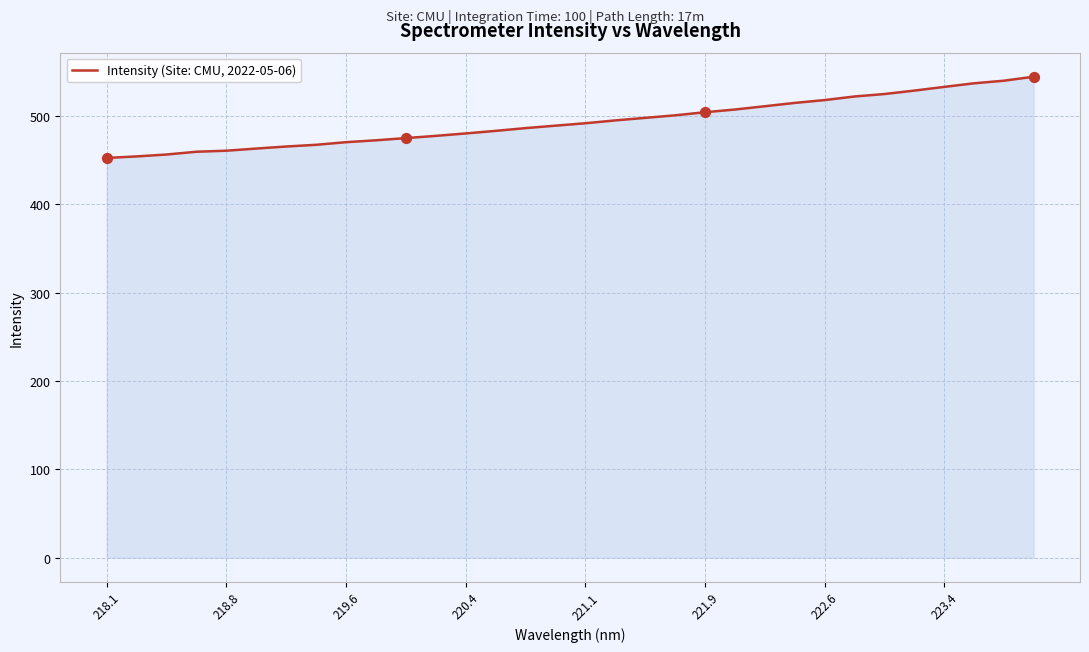

What is the greatest value displayed?

544.3